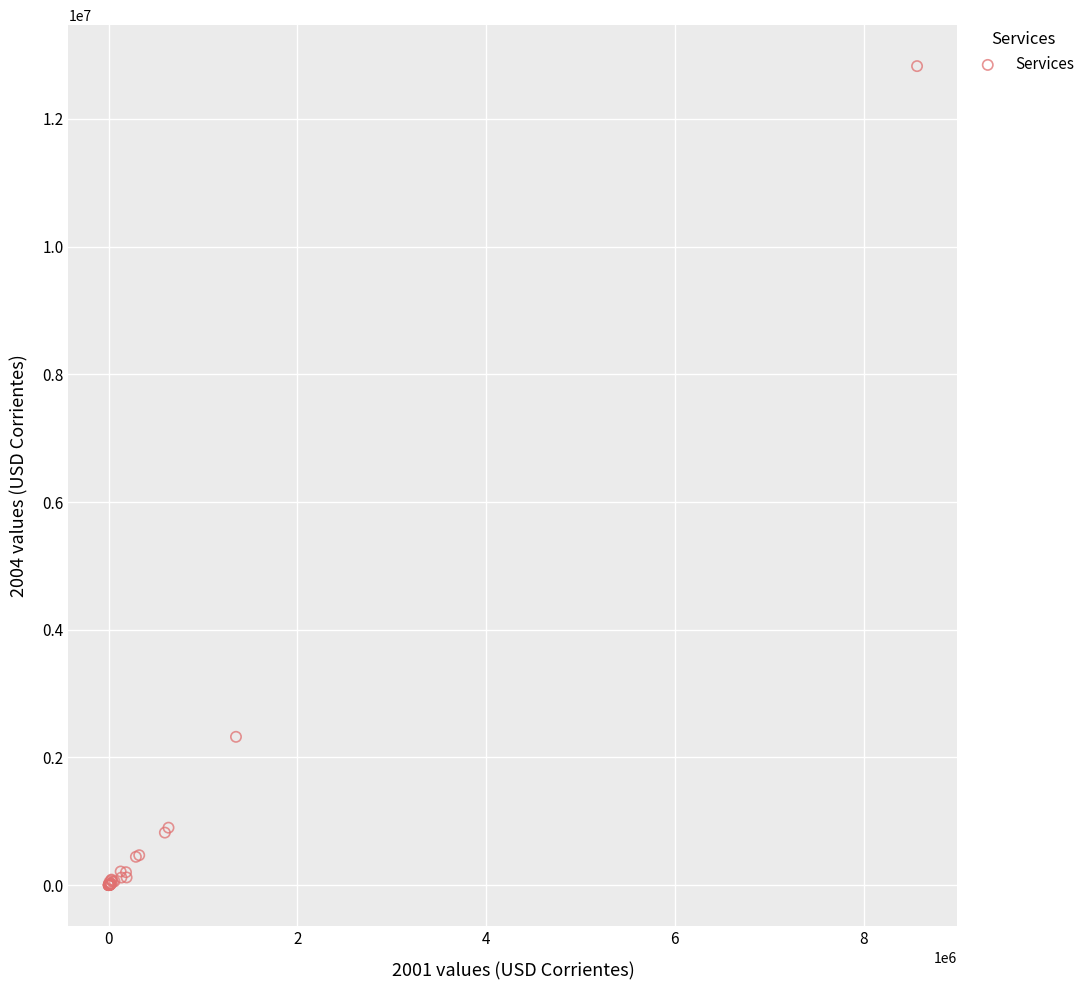

What Y value in the scatter plot is closest to 6414117?

2322584.2